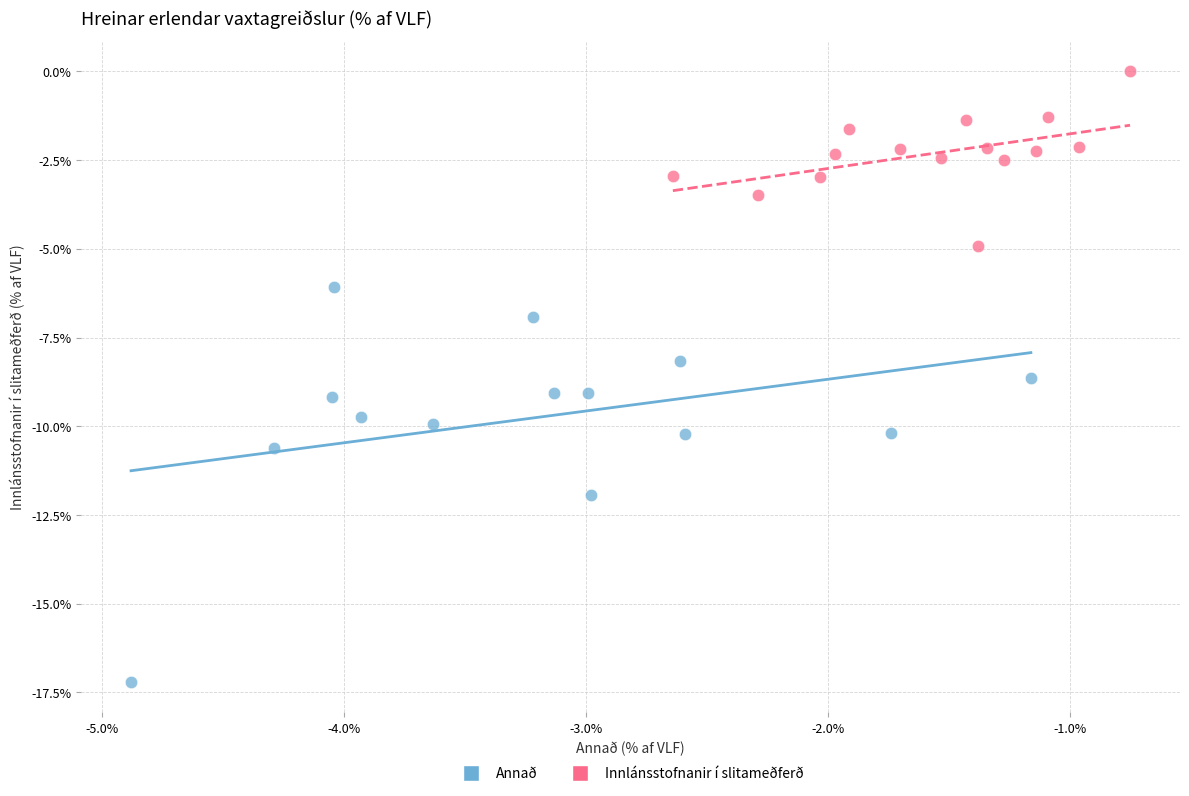

Which series reaches the minimum Y coordinate?

Annað